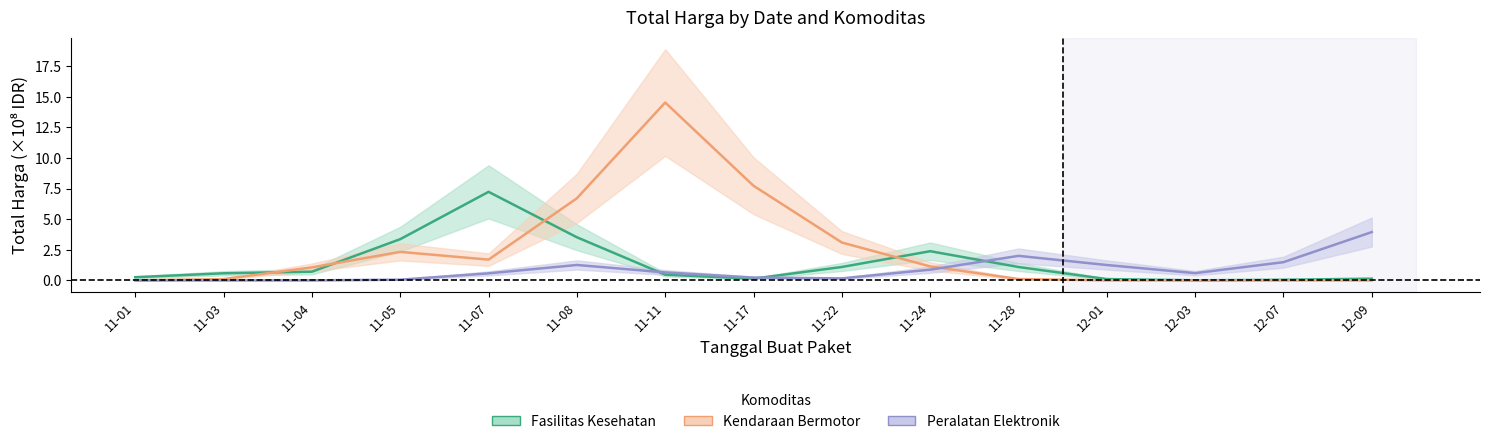

How many times do Peralatan Elektronik and Kendaraan Bermotor cross each other?

1